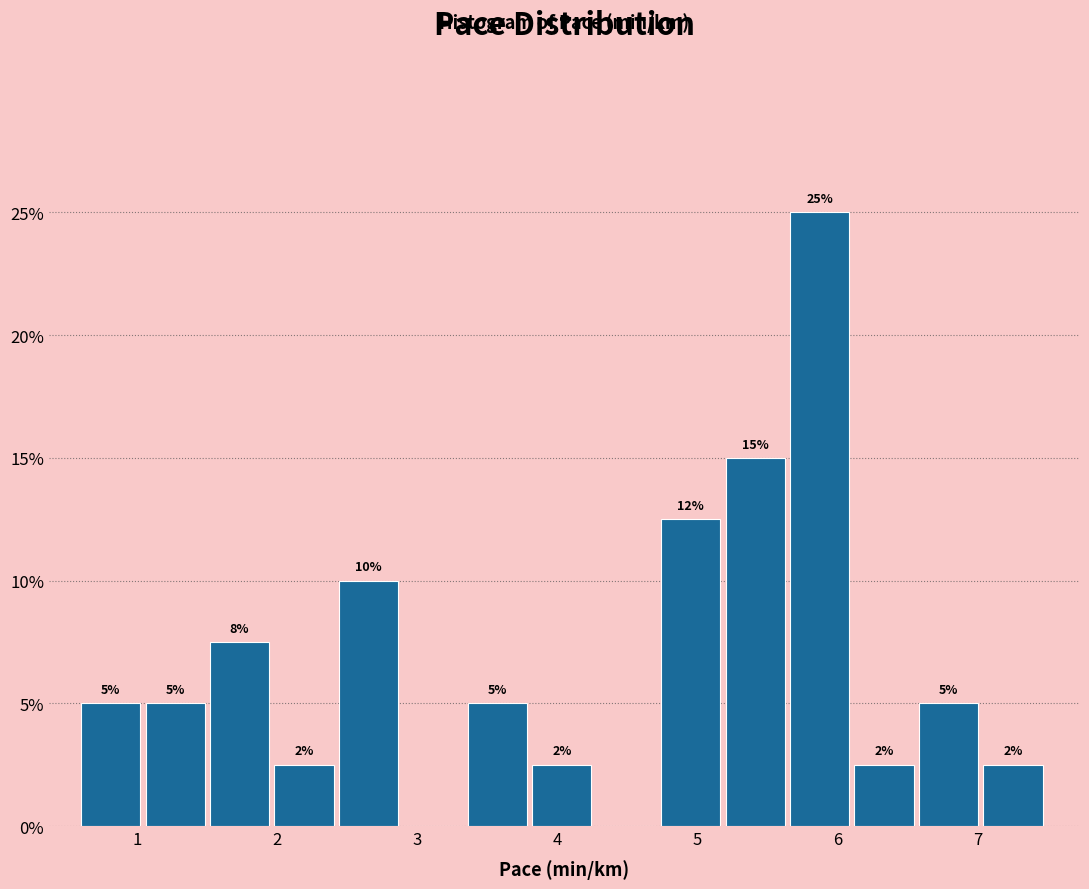

Over which range of the x-axis is the bar tallest?

5.66 to 6.12